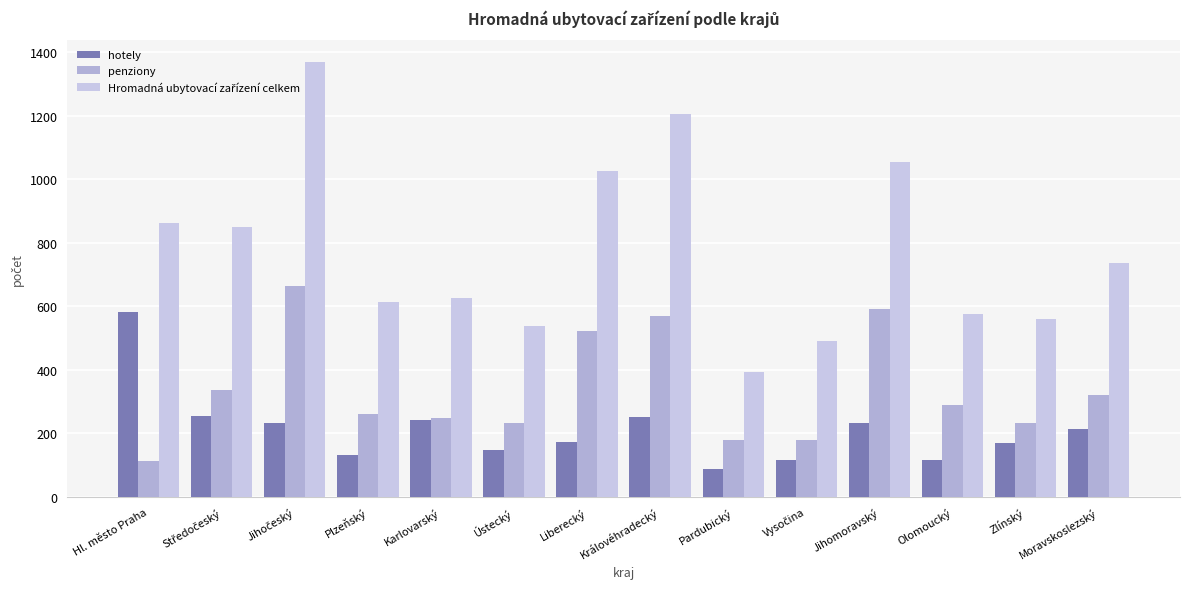

How many bars are there in each group?

3